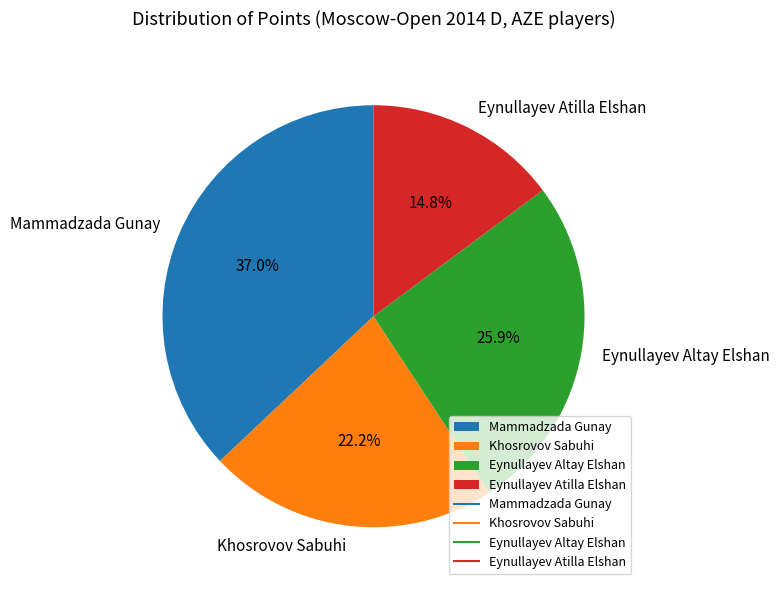

True or false: Khosrovov Sabuhi accounts for 22% of the total.

True